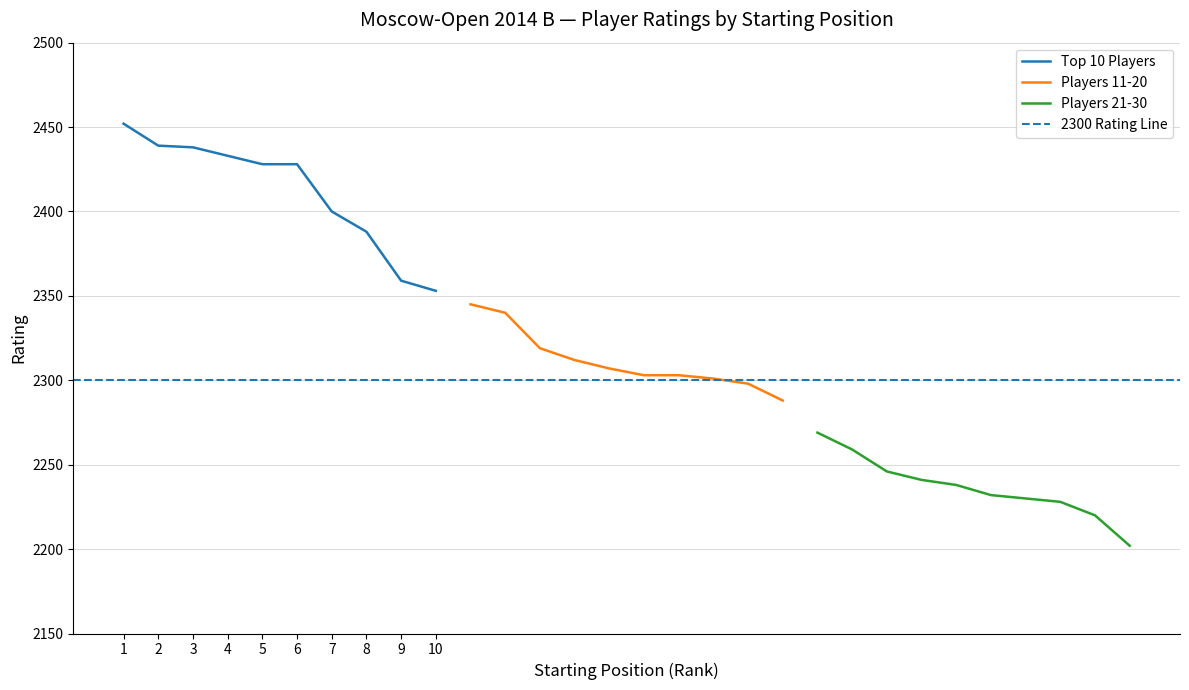

The value of Top 10 Players at 3 is 2438. True or false?

True